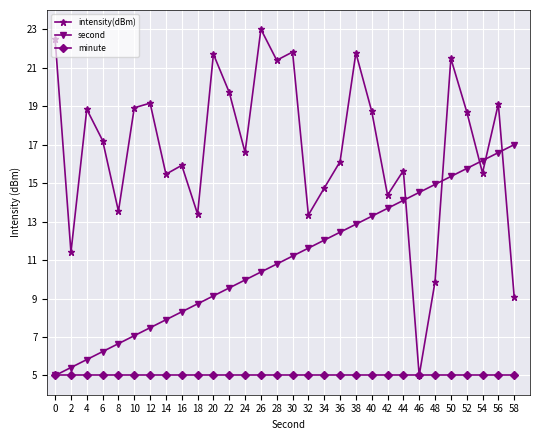

How many series are shown in this chart?

3